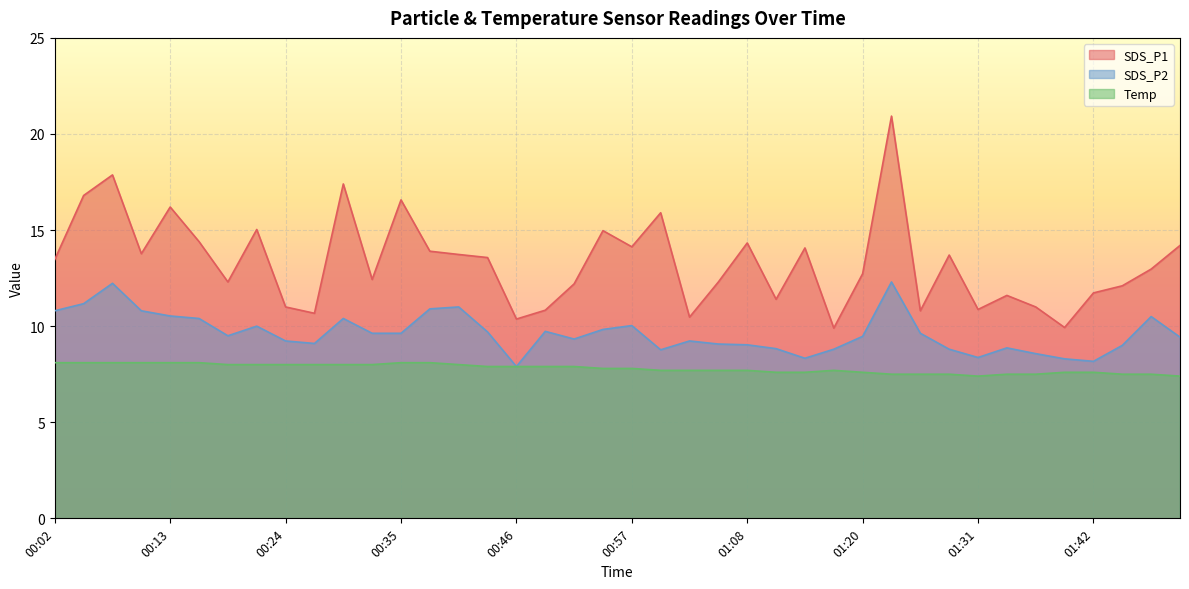

True or false: Temp and SDS_P2 cross at least once.

False